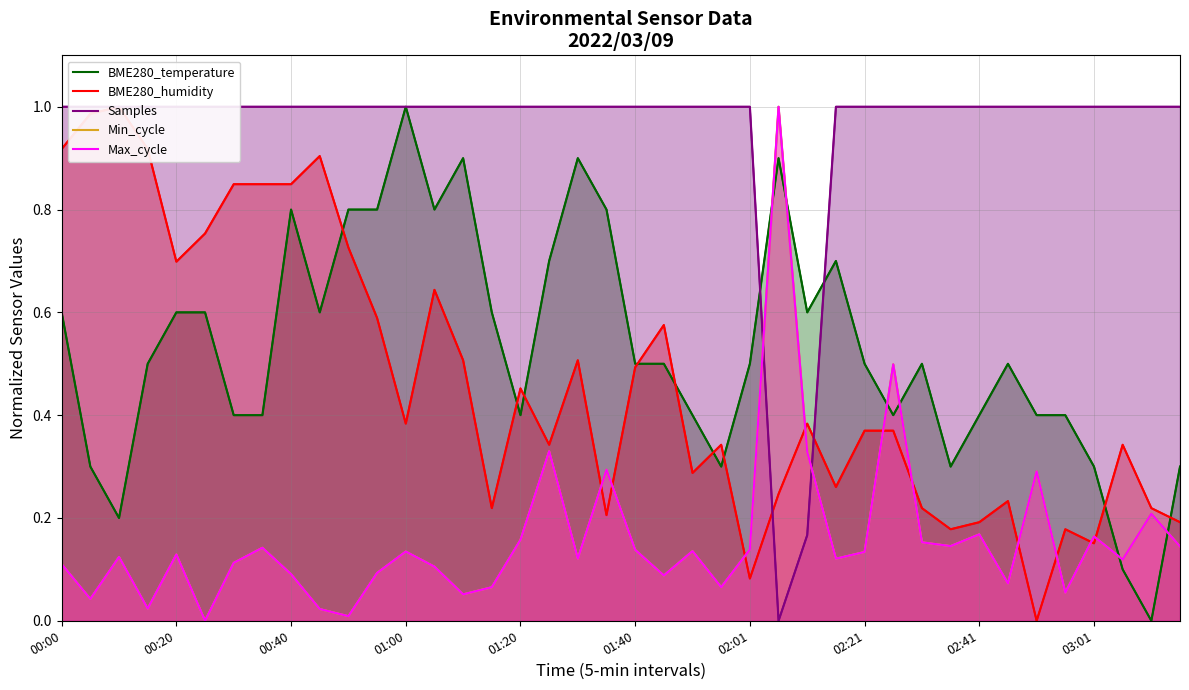

What position from the right is 34?

6